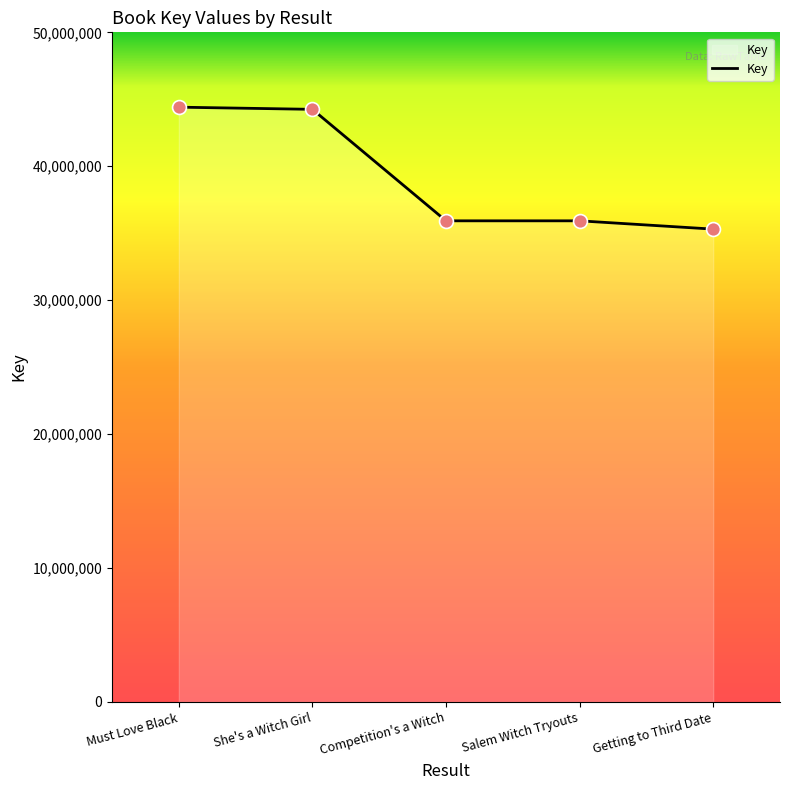

Approximately how many times larger is the value at Getting to Third Date compared to Competition's a Witch?

1.0